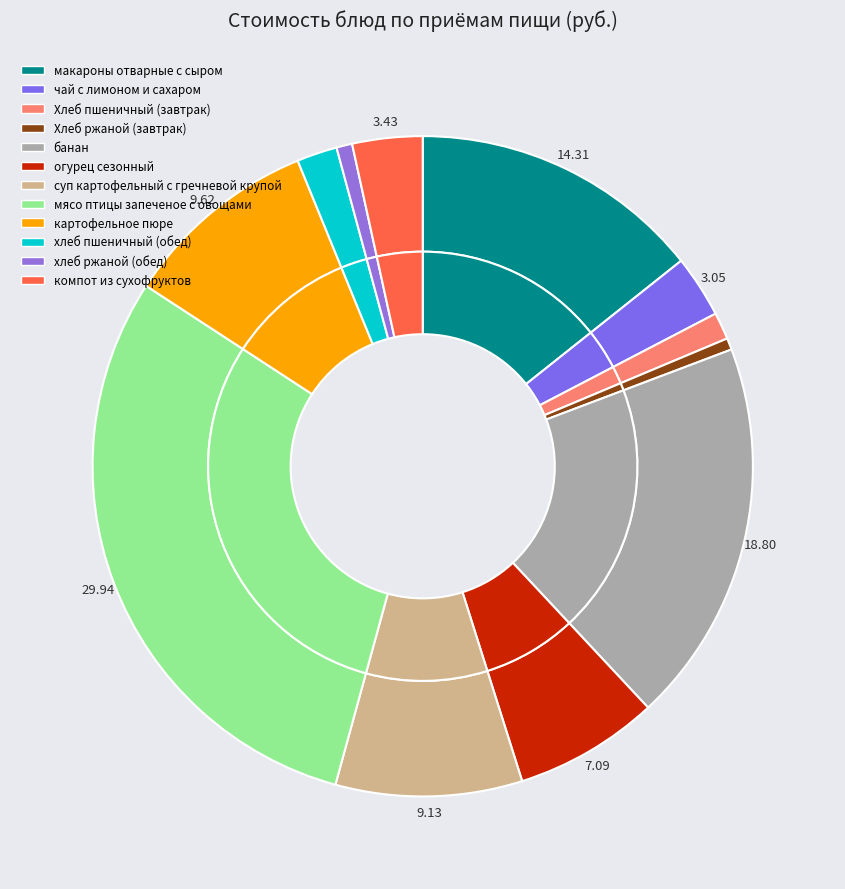

To the nearest percent, what is the average slice percentage?

8%